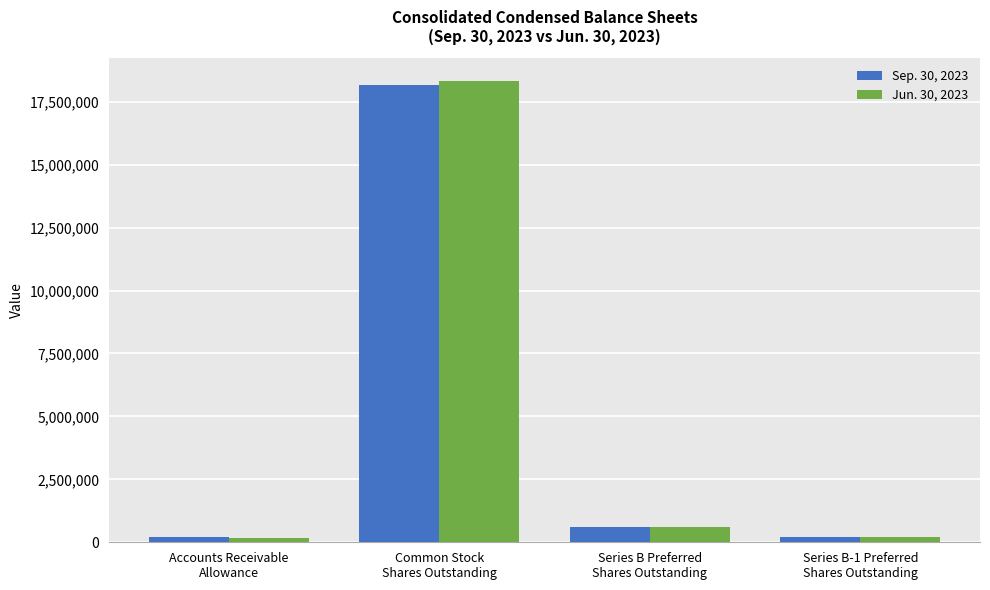

How many bars are there in each group?

2